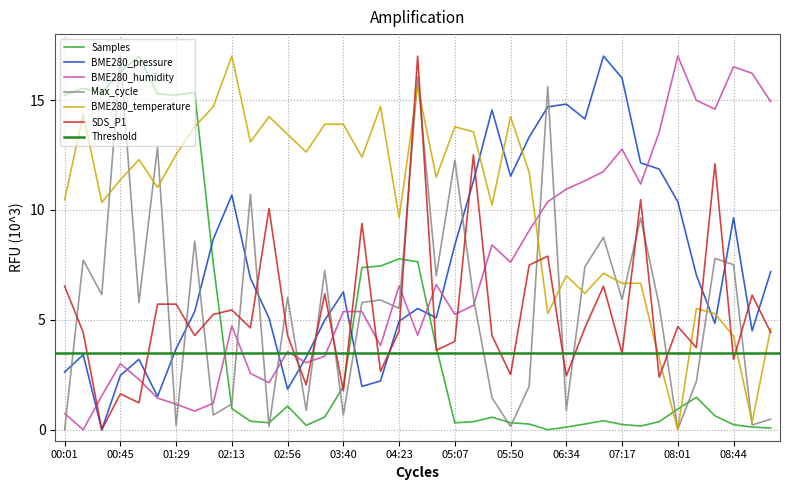

Reading right to left, what are all the values shown in this chart?

Samples: 0.1	0.1	0.2	0.6	1.5	0.9	0.4	0.2	0.2	0.4	0.3	0.1	0.0	0.3	0.3	0.6	0.4	0.3	3.8	7.6	7.8	7.4	7.4	2.0	0.6	0.2	1.1	0.3	0.4	1.0	7.6	15.3	15.2	15.3	17.0	16.3	15.3	15.5	15.2
BME280_pressure: 7.2	4.5	9.6	4.8	7.0	10.4	11.9	12.1	16.0	17.0	14.1	14.8	14.7	13.3	11.5	14.6	11.3	8.4	5.1	5.5	4.9	2.2	2.0	6.3	5.0	3.3	1.8	5.1	6.9	10.7	8.7	5.4	3.7	1.5	3.2	2.5	0.0	3.4	2.6
BME280_humidity: 14.9	16.2	16.5	14.6	15.0	17.0	13.5	11.2	12.8	11.7	11.3	10.9	10.4	9.1	7.6	8.4	5.7	5.3	6.6	4.3	6.5	3.8	5.4	5.4	3.3	3.0	3.6	2.1	2.6	4.7	1.2	0.8	1.2	1.4	2.3	3.0	1.5	0.0	0.7
Max_cycle: 0.5	0.2	7.5	7.8	2.2	0.0	5.6	9.6	5.9	8.8	7.4	0.9	15.6	2.0	0.1	1.5	6.0	12.3	7.0	16.0	5.5	5.9	5.8	0.7	7.2	0.9	6.0	0.1	10.7	1.2	0.7	8.6	0.2	12.9	5.8	17.0	6.1	7.7	0.0
BME280_temperature: 4.6	0.3	4.2	5.3	5.5	0.0	3.2	6.7	6.7	7.1	6.2	7.0	5.3	11.7	14.2	10.2	13.6	13.8	11.5	15.6	9.6	14.7	12.4	13.9	13.9	12.6	13.4	14.2	13.1	17.0	14.7	13.8	12.5	11.0	12.3	11.4	10.3	14.4	10.5
SDS_P1: 4.4	6.1	3.2	12.1	3.7	4.7	2.4	10.5	3.5	6.5	4.6	2.4	7.9	7.5	2.5	4.3	12.5	4.0	3.6	17.0	4.5	2.7	9.4	1.8	6.2	2.0	4.3	10.1	4.6	5.4	5.2	4.3	5.7	5.7	1.2	1.6	0.0	4.4	6.5